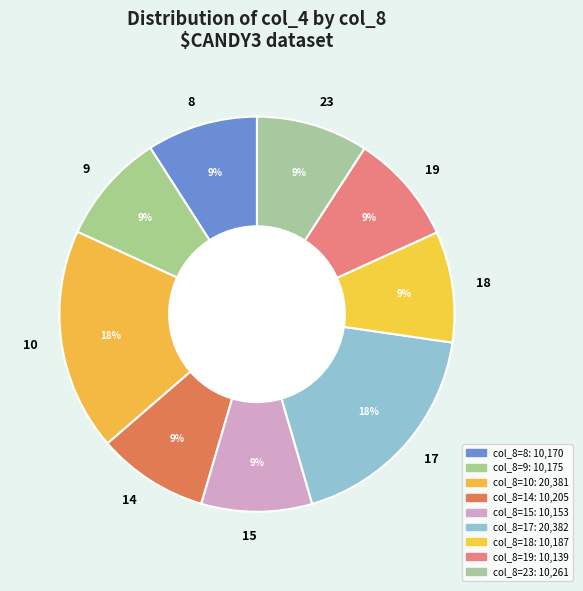

Is the sum of 14 and 10 greater than half?

No